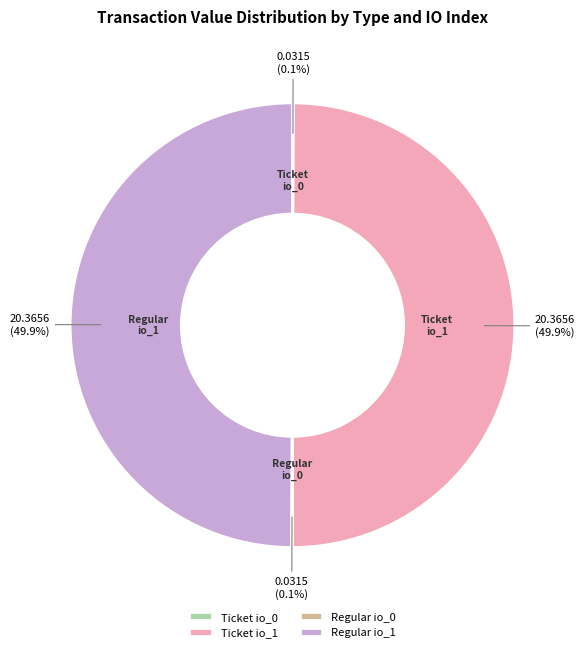

How much of the chart is everything except Ticket io_1?

50.1%